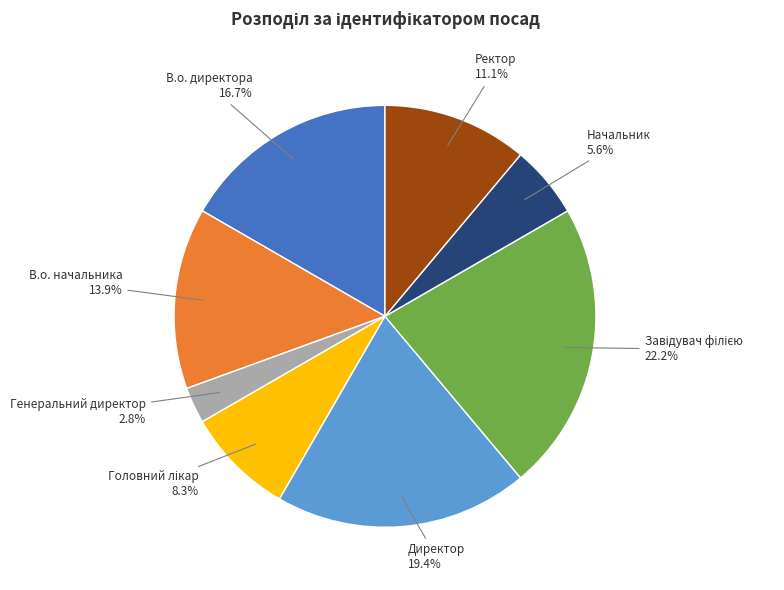

How many slices are in this pie chart?

8